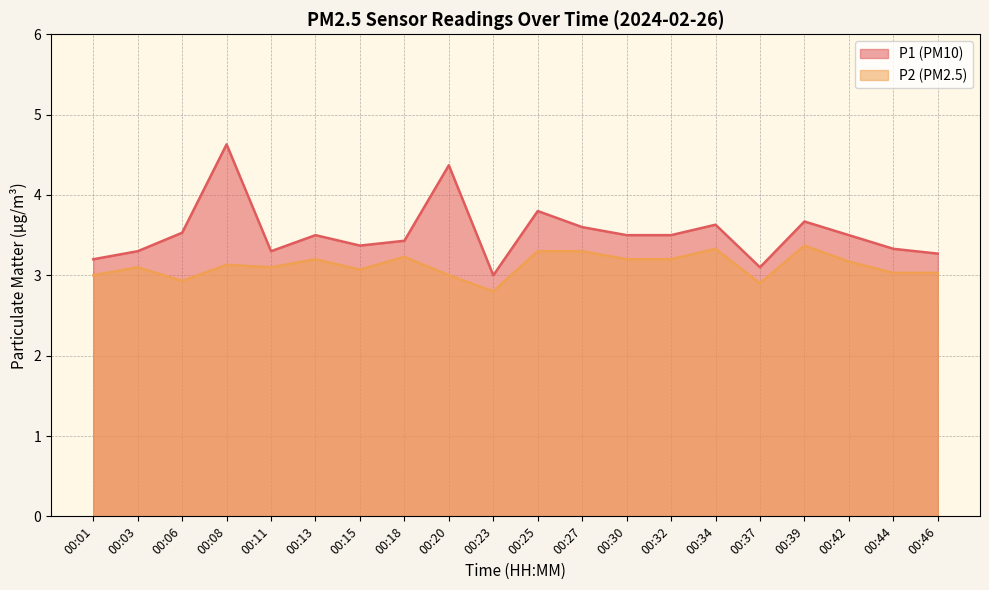

What is the average value of the P1 series?

3.5